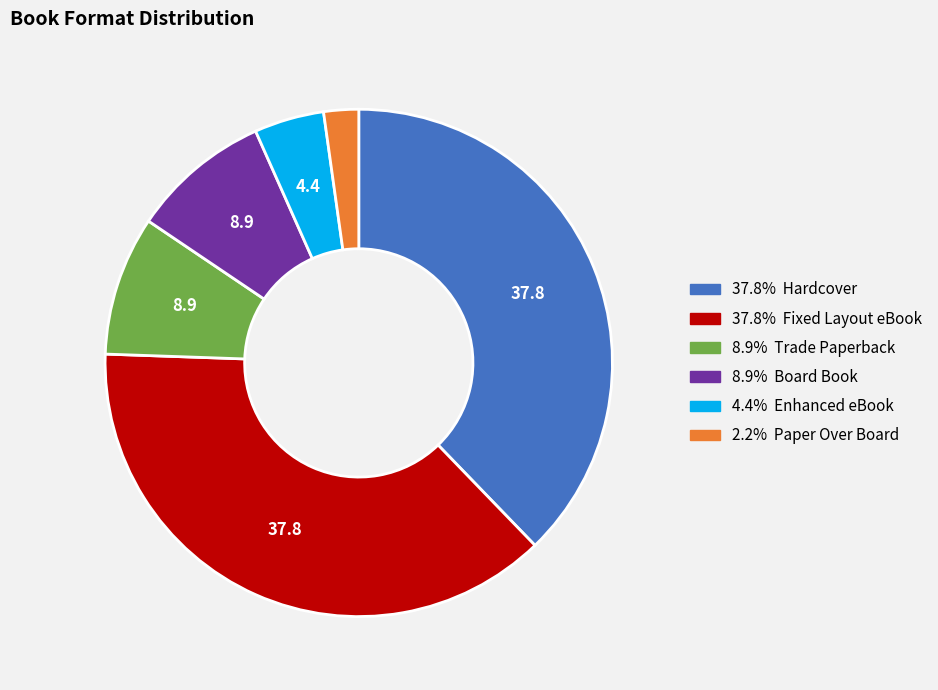

Is there a majority slice in this chart?

No